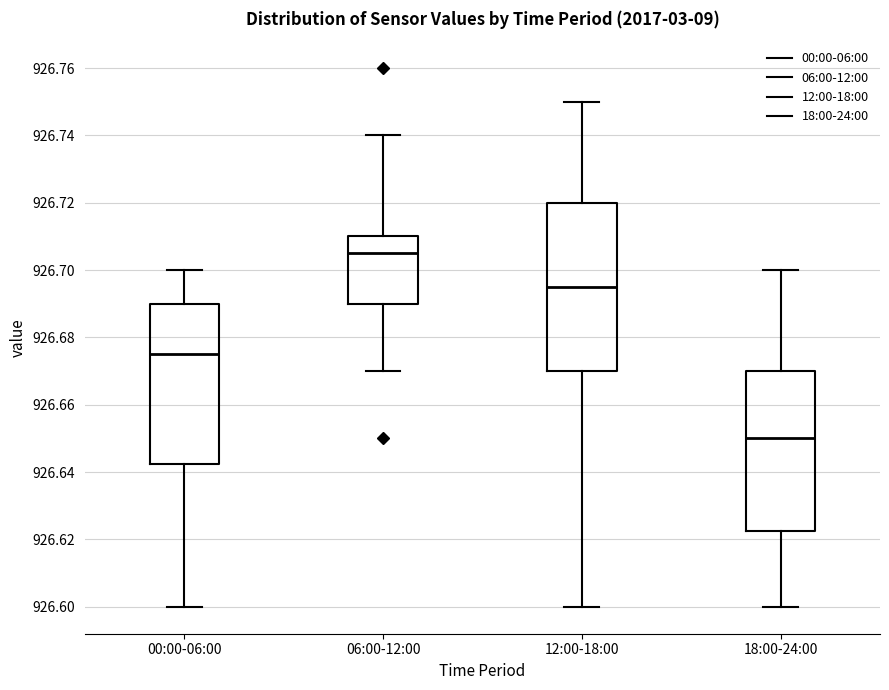

Which box's median line is the highest?

06:00-12:00